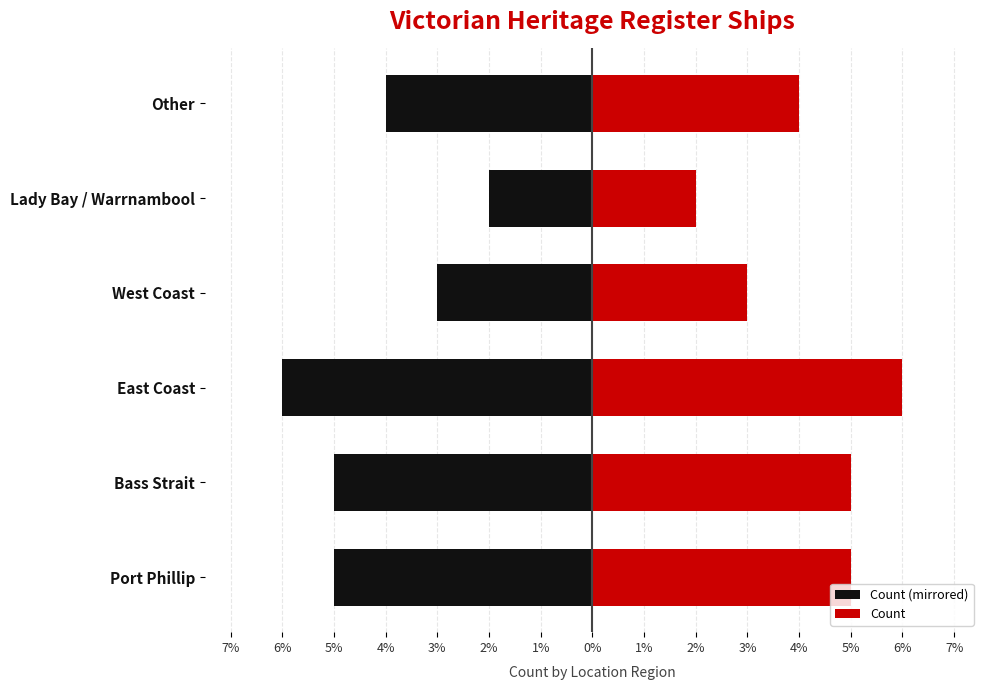

How many data points in Left (Black) are less than -4?

3